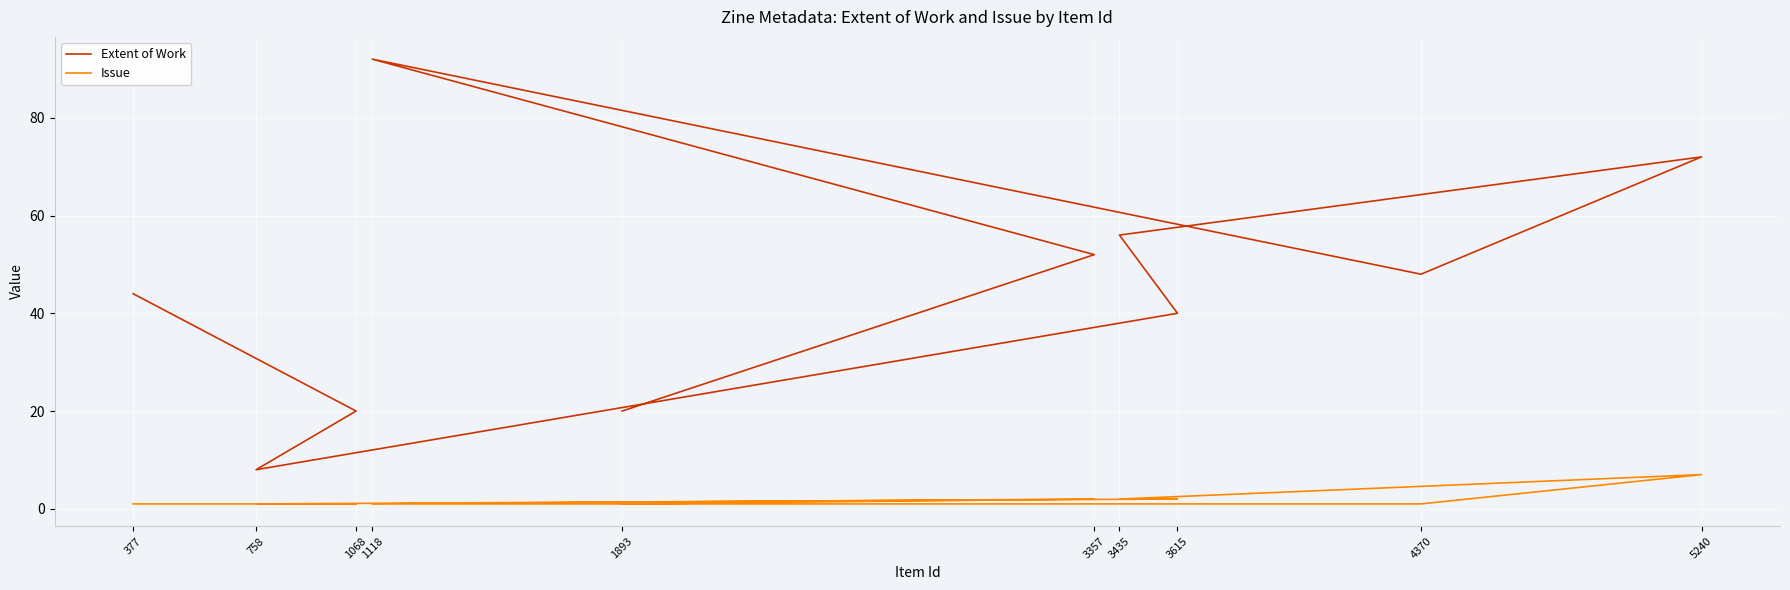

How many lines are shown in the chart?

2